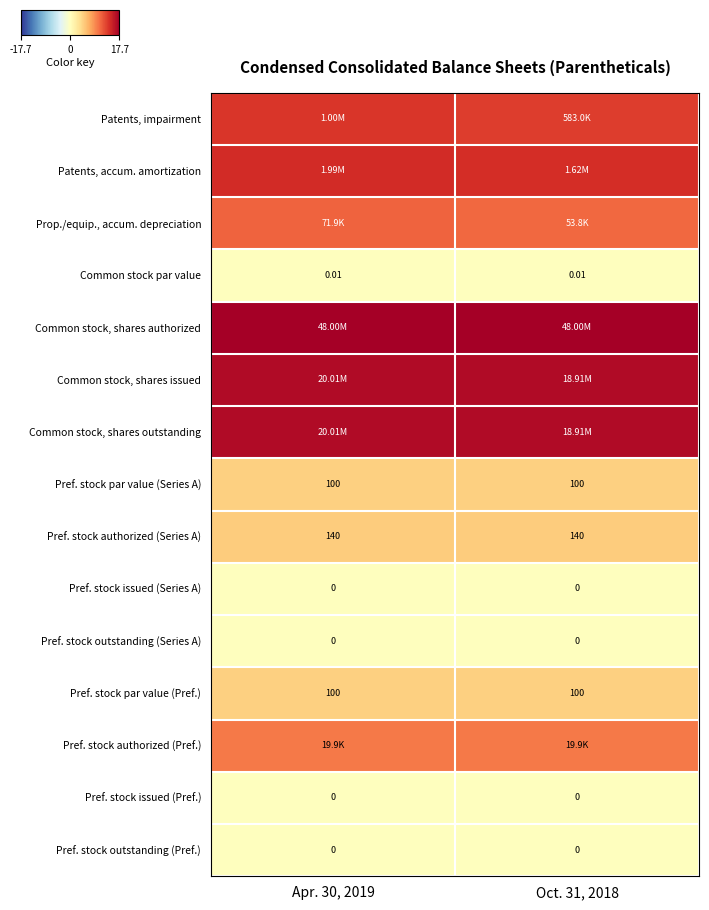

Is the value of Pref. stock outstanding (Pref.) at Oct. 31, 2018 greater than the value of Common stock par value at Oct. 31, 2018?

No